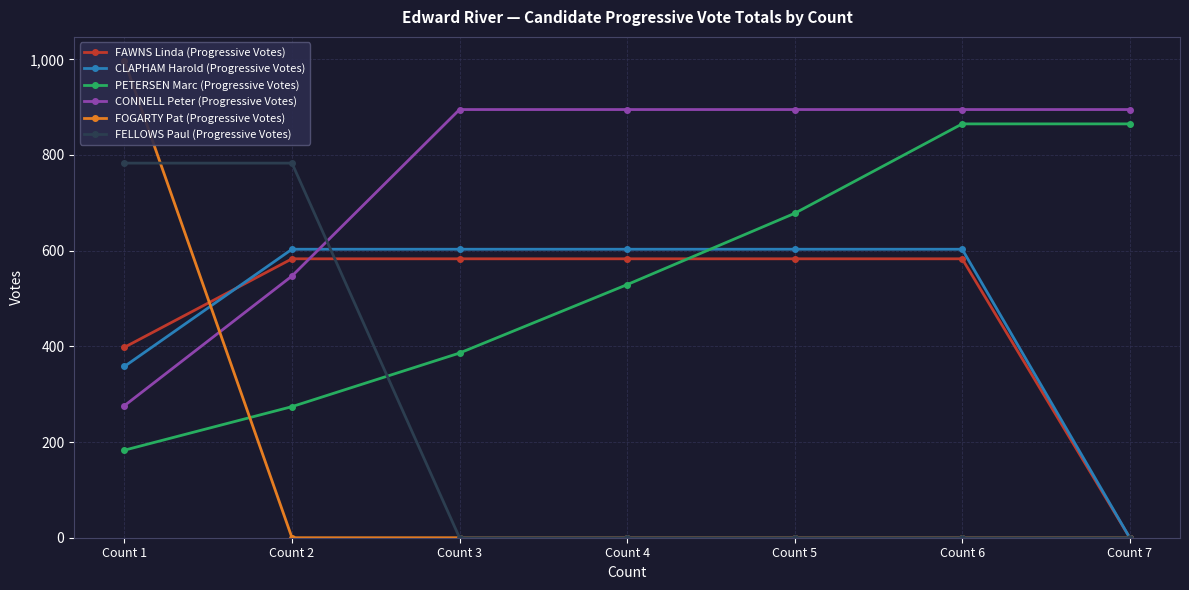

Rank the series by their maximum value, from lowest to highest.

FAWNS Linda (Progressive Votes), CLAPHAM Harold (Progressive Votes), FELLOWS Paul (Progressive Votes), PETERSEN Marc (Progressive Votes), CONNELL Peter (Progressive Votes), FOGARTY Pat (Progressive Votes)